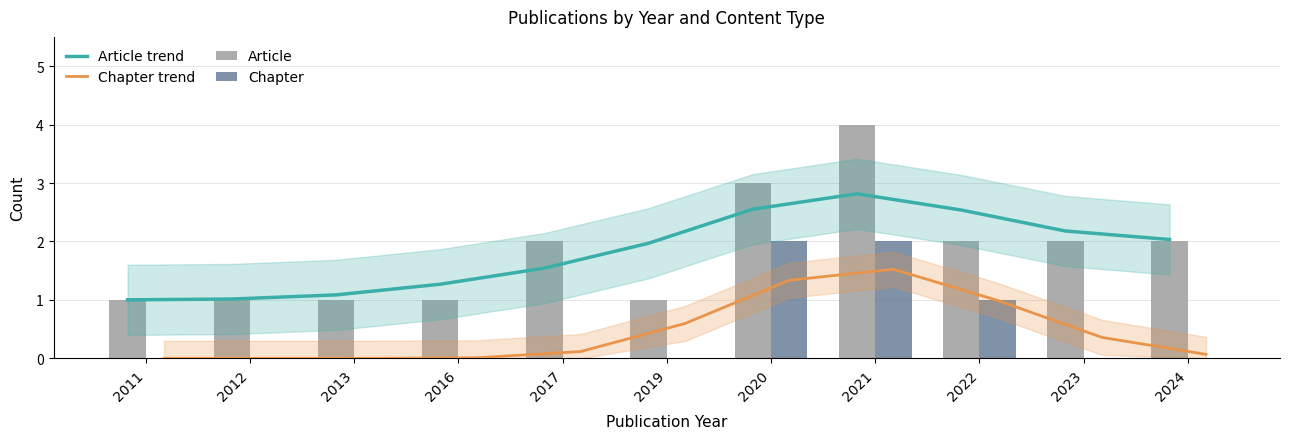

Reading left to right, extract all data points from this chart.

Article trend: 2011=1.0	2012=1.0	2013=1.1	2016=1.3	2017=1.5	2019=2.0	2020=2.6	2021=2.8	2022=2.5	2023=2.2	2024=2.0
Chapter trend: 2011=0.0	2012=0.0	2013=0.0	2016=0.0	2017=0.1	2019=0.6	2020=1.3	2021=1.5	2022=1.0	2023=0.4	2024=0.1
Article: 2011=1.0	2012=1.0	2013=1.0	2016=1.0	2017=2.0	2019=1.0	2020=3.0	2021=4.0	2022=2.0	2023=2.0	2024=2.0
Chapter: 2011=0.0	2012=0.0	2013=0.0	2016=0.0	2017=0.0	2019=0.0	2020=2.0	2021=2.0	2022=1.0	2023=0.0	2024=0.0